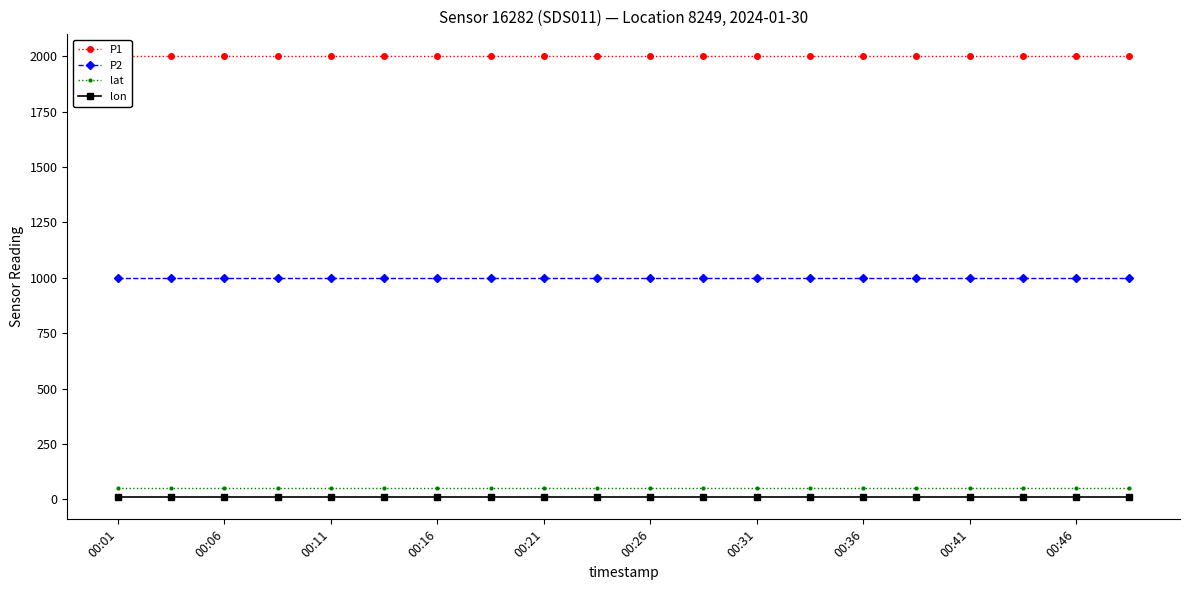

What is the lowest value of the P2 series?

999.9